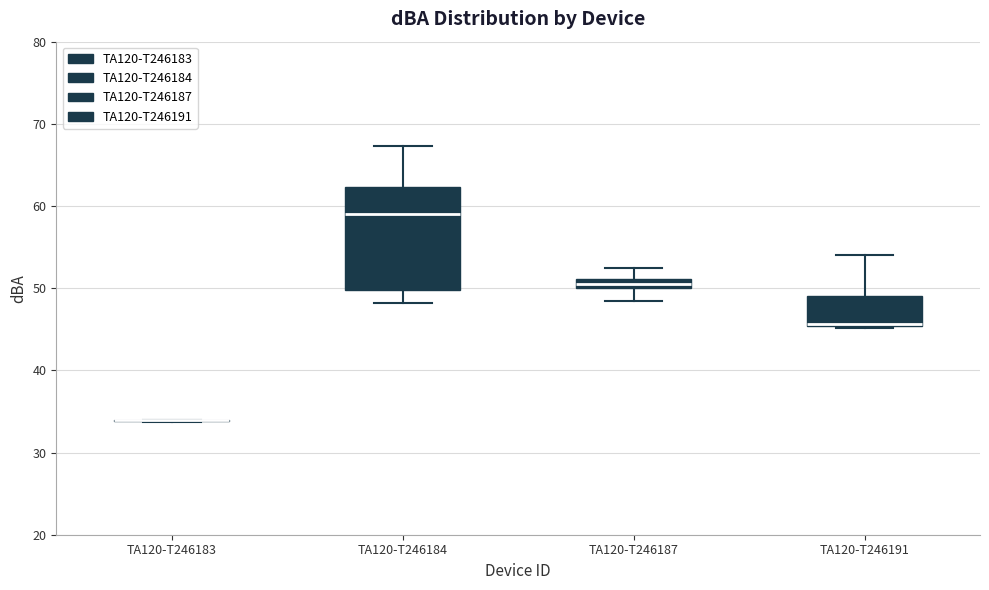

Where is the upper edge of the box for TA120-T246184 on the y-axis? The values are not printed on the chart, so give them approximately, as read against the axis.

62